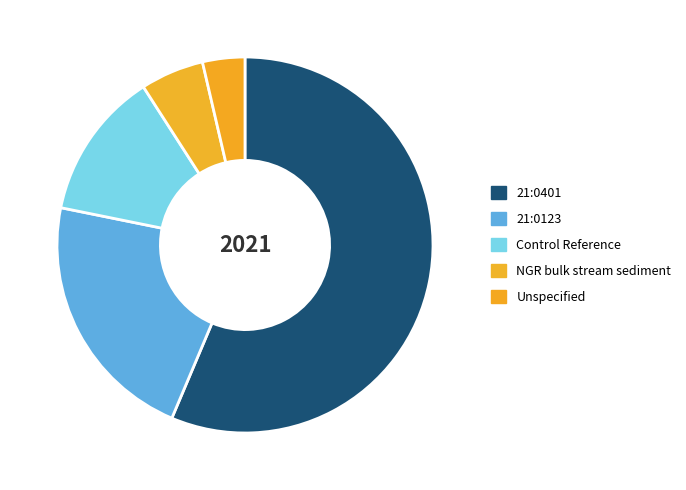

Does NGR bulk stream sediment account for over 50% of the chart?

No